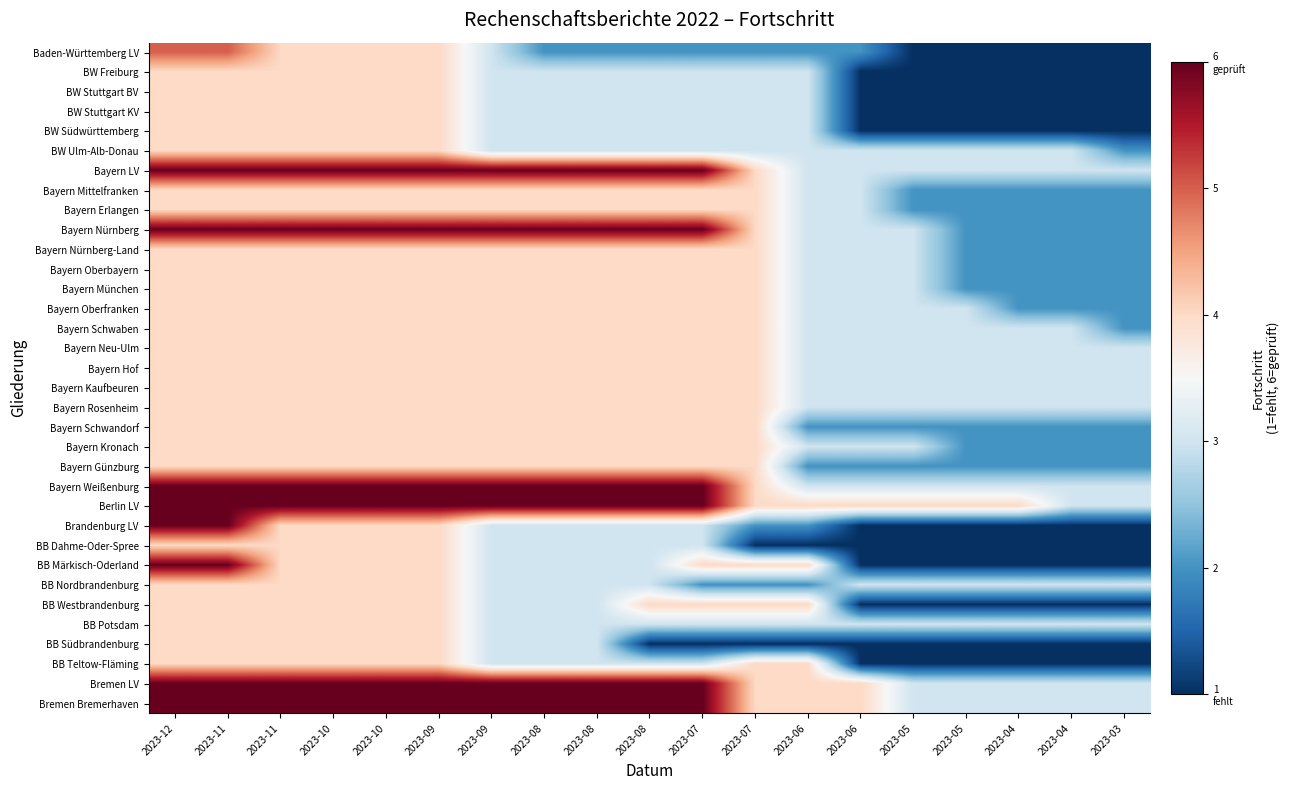

Rank the series at 2023-04 from lowest to highest value.

Baden-Württemberg LV, BW Freiburg, BW Stuttgart BV, BW Stuttgart KV, BW Südwürttemberg, Brandenburg LV, BB Dahme-Oder-Spree, BB Märkisch-Oderland, BB Westbrandenburg, BB Südbrandenburg, BB Teltow-Fläming, Bayern Mittelfranken, Bayern Erlangen, Bayern Nürnberg, Bayern Nürnberg-Land, Bayern Oberbayern, Bayern München, Bayern Oberfranken, Bayern Schwandorf, Bayern Kronach, Bayern Günzburg, BW Ulm-Alb-Donau, Bayern LV, Bayern Schwaben, Bayern Neu-Ulm, Bayern Hof, Bayern Kaufbeuren, Bayern Rosenheim, Bayern Weißenburg, BB Nordbrandenburg, BB Potsdam, Bremen LV, Bremen Bremerhaven, Berlin LV